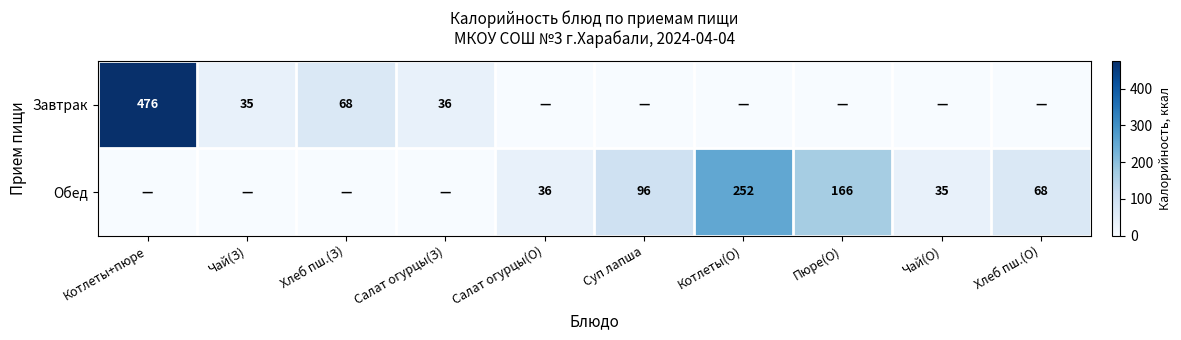

True or false: Обед has a value of 68 at Хлеб пш.(О).

True